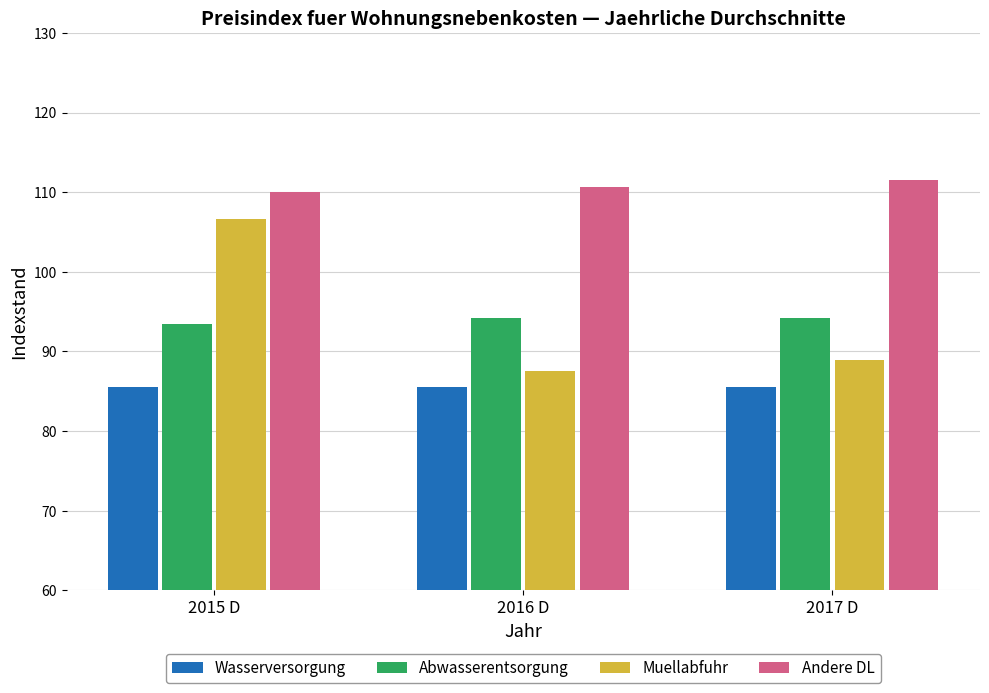

Is it true that Muellabfuhr equals 152.0 at 2015 D?

False